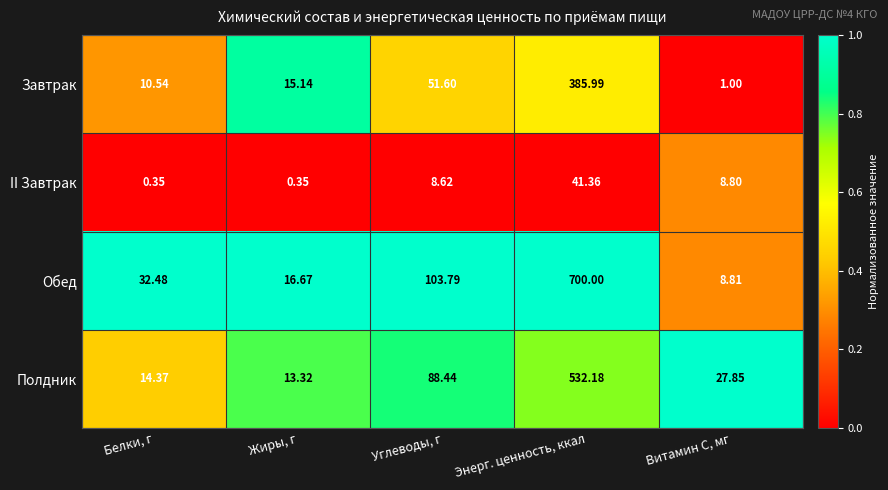

At Витамин С, мг, list the series in order from largest to smallest.

Полдник, Обед, II Завтрак, Завтрак